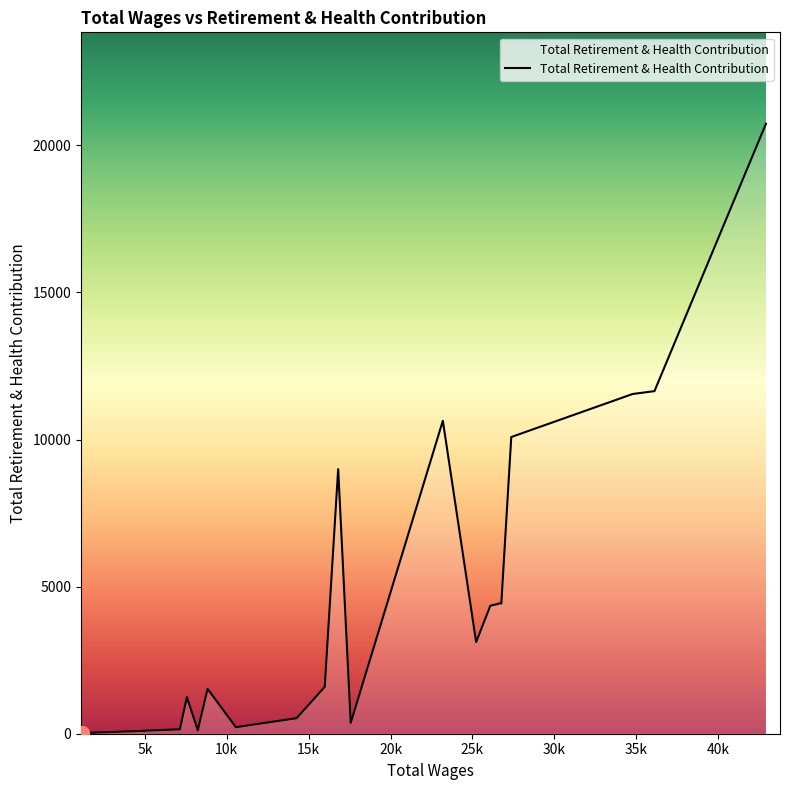

What is the maximum value shown in the chart?

20732